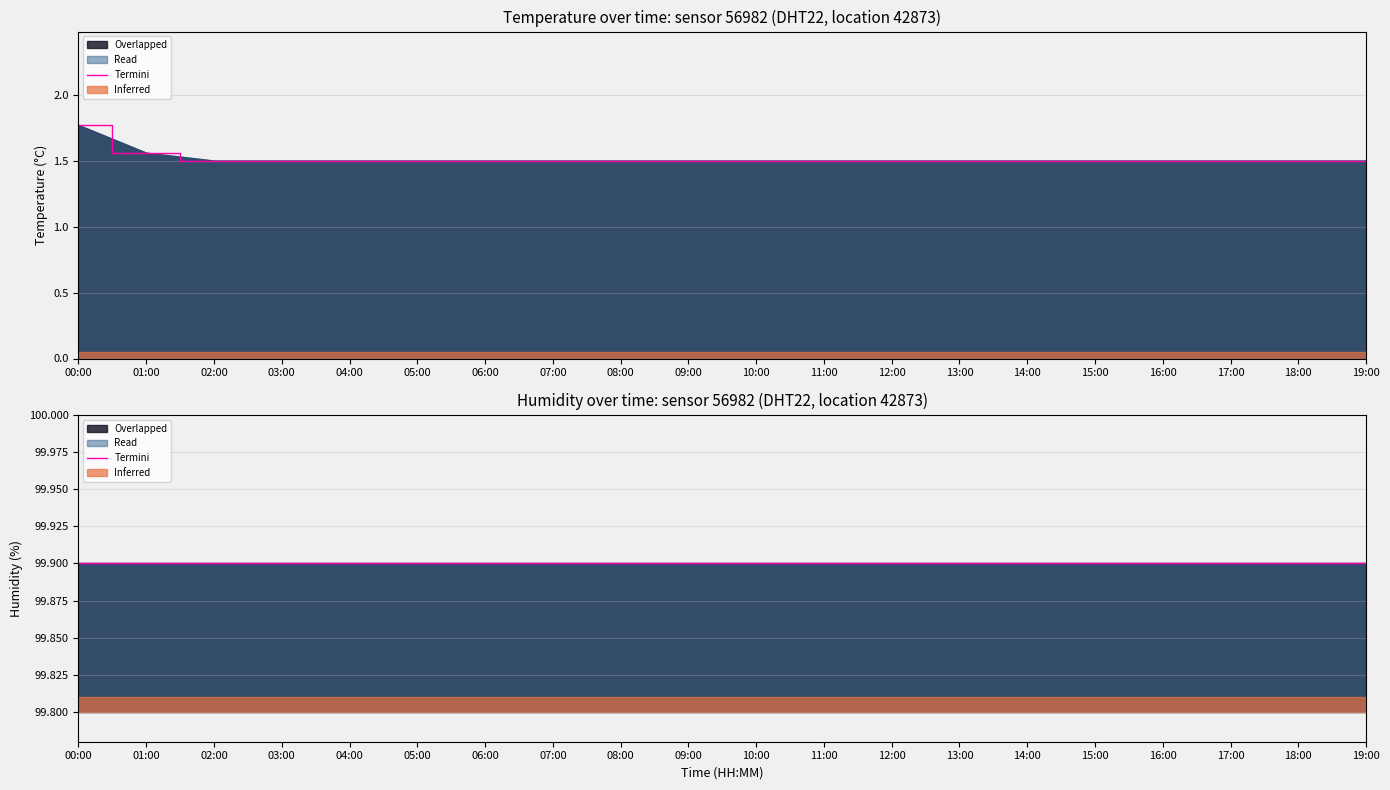

True or false: humidity has a value of 99.9 at 16:00.

True